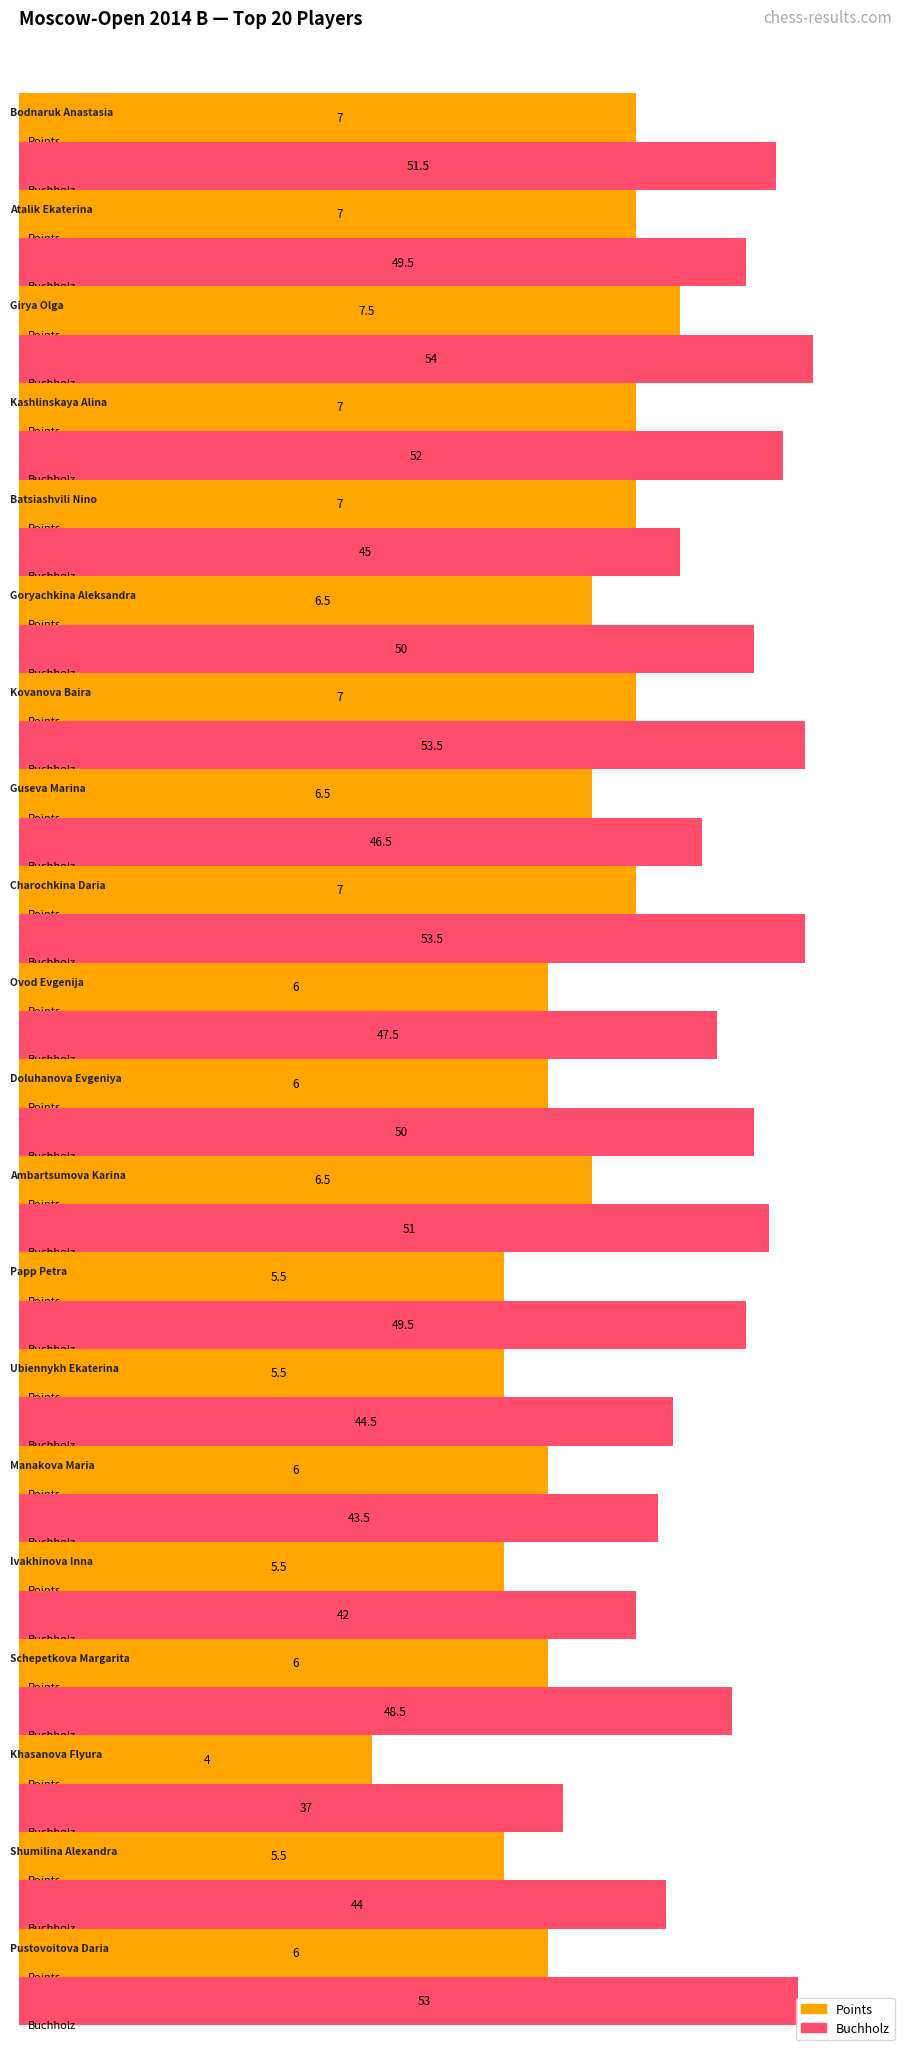

Reading left to right, list all the values displayed in this chart.

Points: Bodnaruk Anastasia=7.0	Atalik Ekaterina=7.0	Girya Olga=7.5	Kashlinskaya Alina=7.0	Batsiashvili Nino=7.0	Goryachkina Aleksandra=6.5	Kovanova Baira=7.0	Guseva Marina=6.5	Charochkina Daria=7.0	Ovod Evgenija=6.0	Doluhanova Evgeniya=6.0	Ambartsumova Karina=6.5	Papp Petra=5.5	Ubiennykh Ekaterina=5.5	Manakova Maria=6.0	Ivakhinova Inna=5.5	Schepetkova Margarita=6.0	Khasanova Flyura=4.0	Shumilina Alexandra=5.5	Pustovoitova Daria=6.0
Buchholz: Bodnaruk Anastasia=51.5	Atalik Ekaterina=49.5	Girya Olga=54.0	Kashlinskaya Alina=52.0	Batsiashvili Nino=45.0	Goryachkina Aleksandra=50.0	Kovanova Baira=53.5	Guseva Marina=46.5	Charochkina Daria=53.5	Ovod Evgenija=47.5	Doluhanova Evgeniya=50.0	Ambartsumova Karina=51.0	Papp Petra=49.5	Ubiennykh Ekaterina=44.5	Manakova Maria=43.5	Ivakhinova Inna=42.0	Schepetkova Margarita=48.5	Khasanova Flyura=37.0	Shumilina Alexandra=44.0	Pustovoitova Daria=53.0